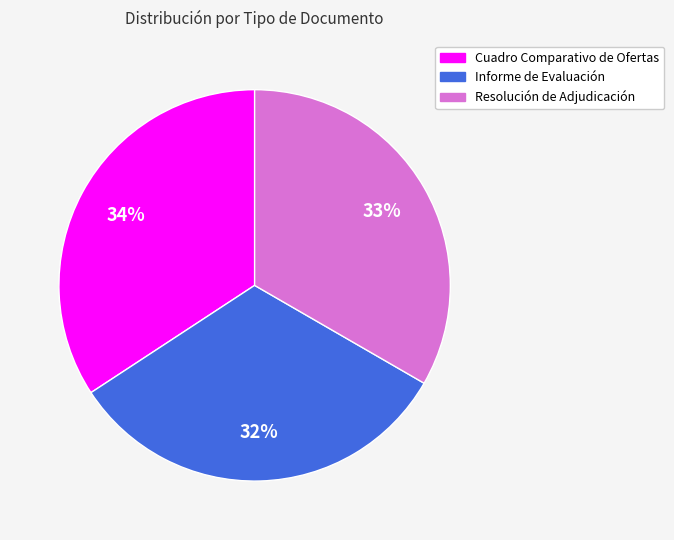

Which category has the smallest portion of the pie?

Informe de Evaluación